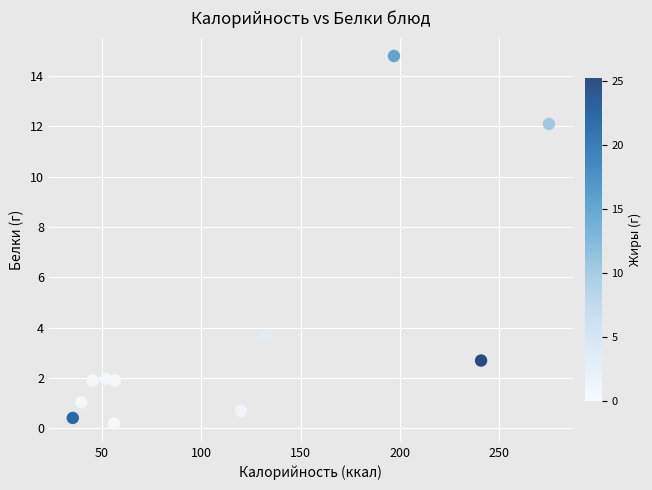

What Y value in the scatter plot is closest to 7?

3.7